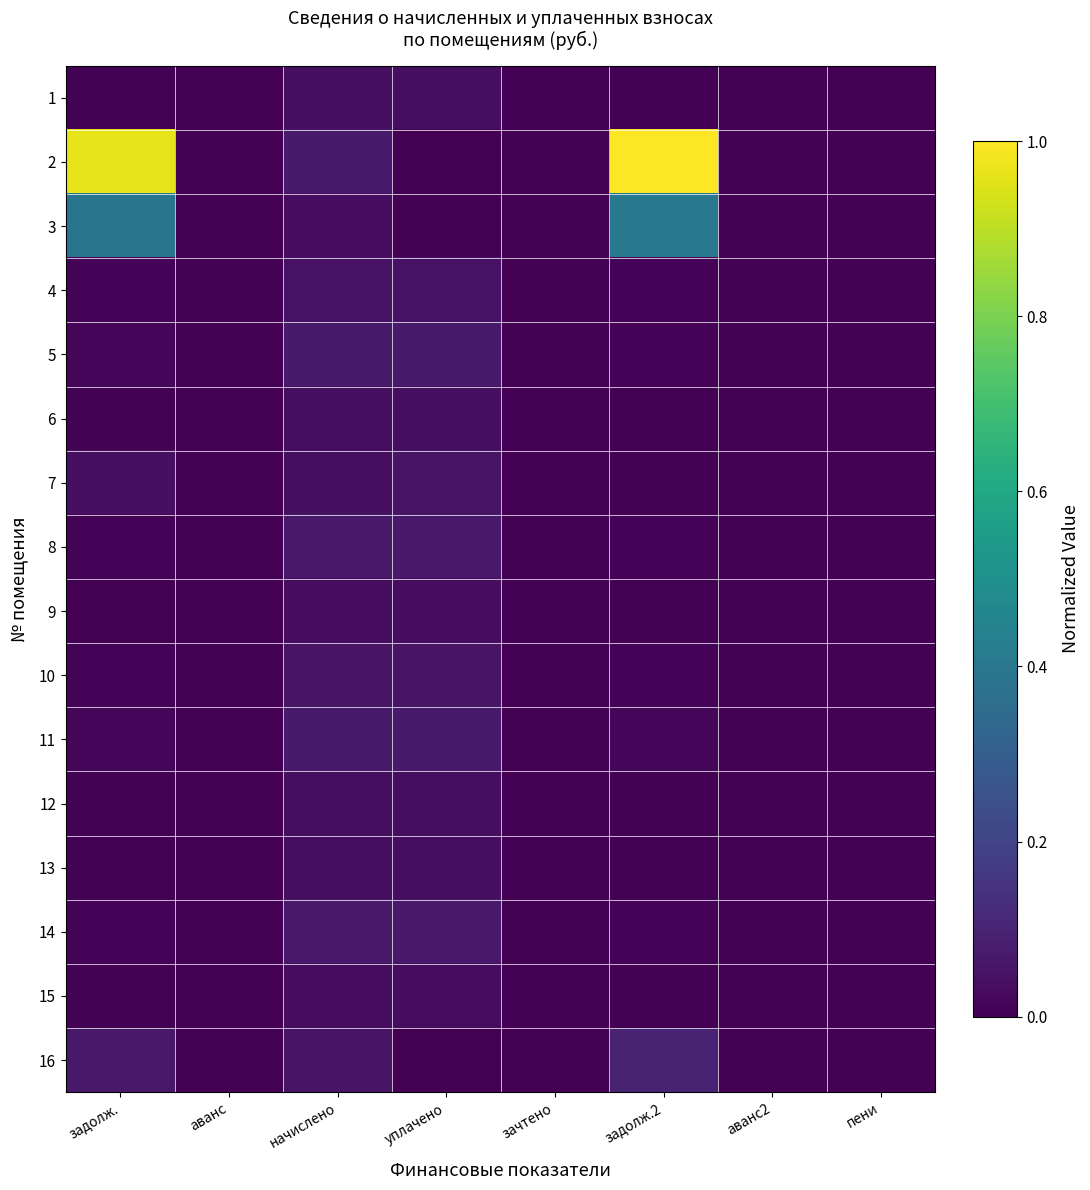

Which series has the largest total across all categories?

2